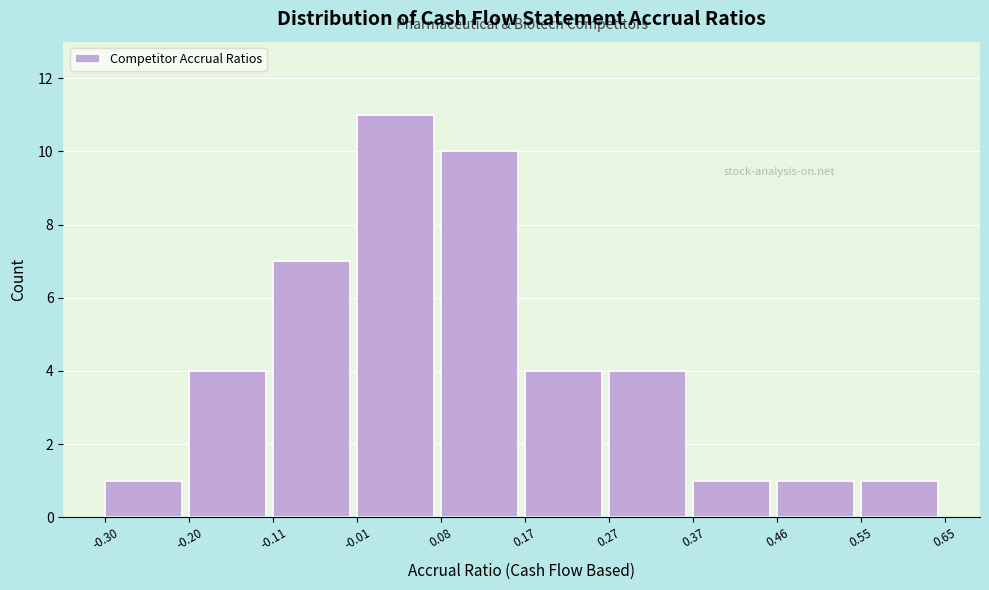

Over which range of the x-axis is the bar tallest?

-0.01 to 0.08